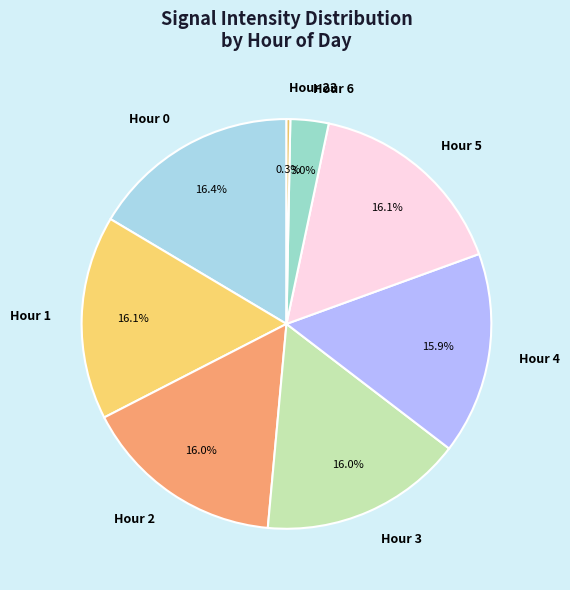

Is Hour 3 the majority of the pie?

No